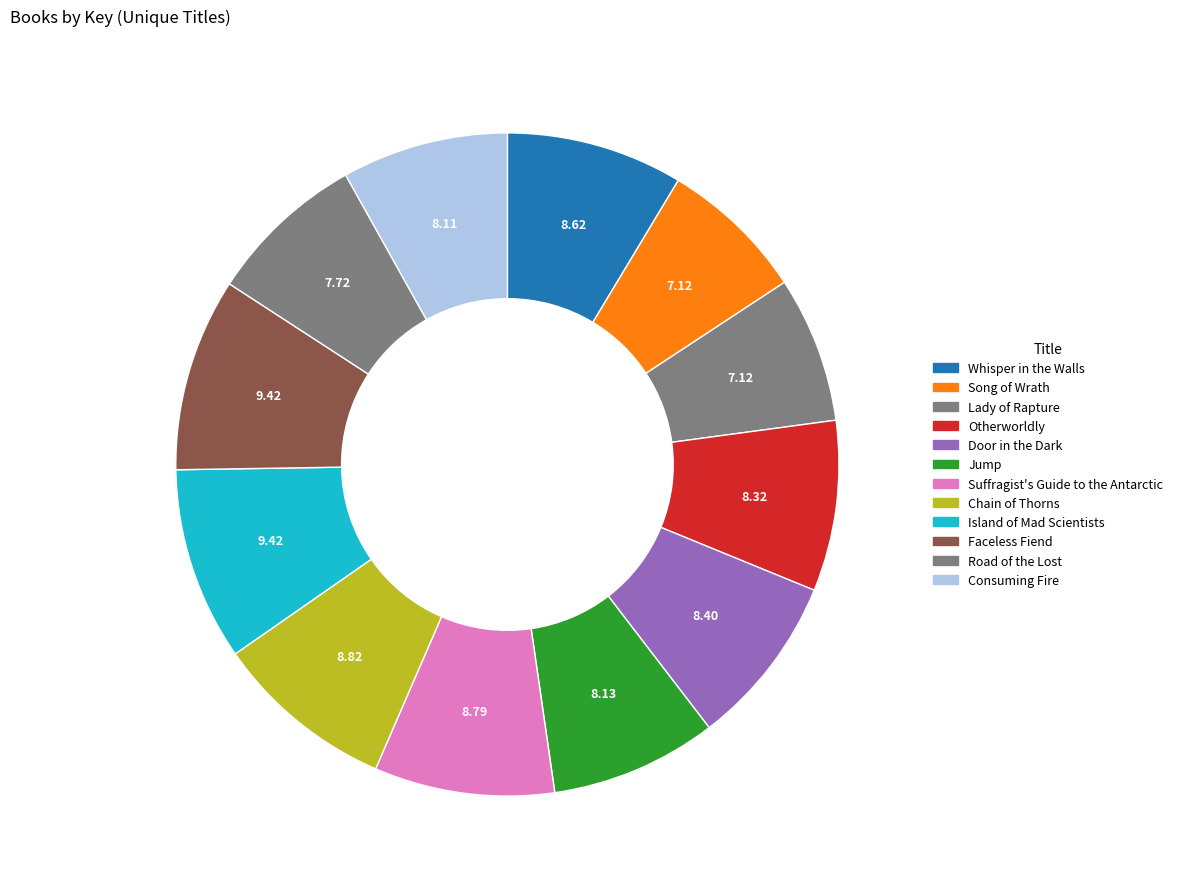

Count the number of slices in the pie.

12